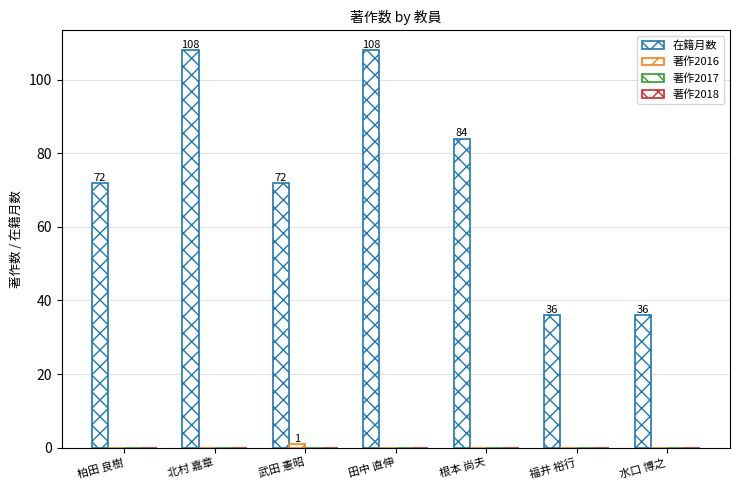

At which category is the sum across all series the highest?

北村 嘉章